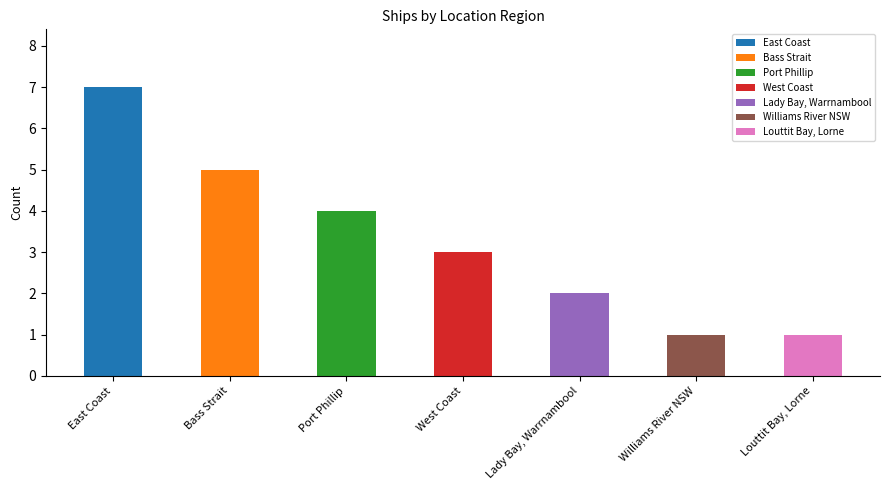

The value at Williams River NSW is 0. True or false?

False